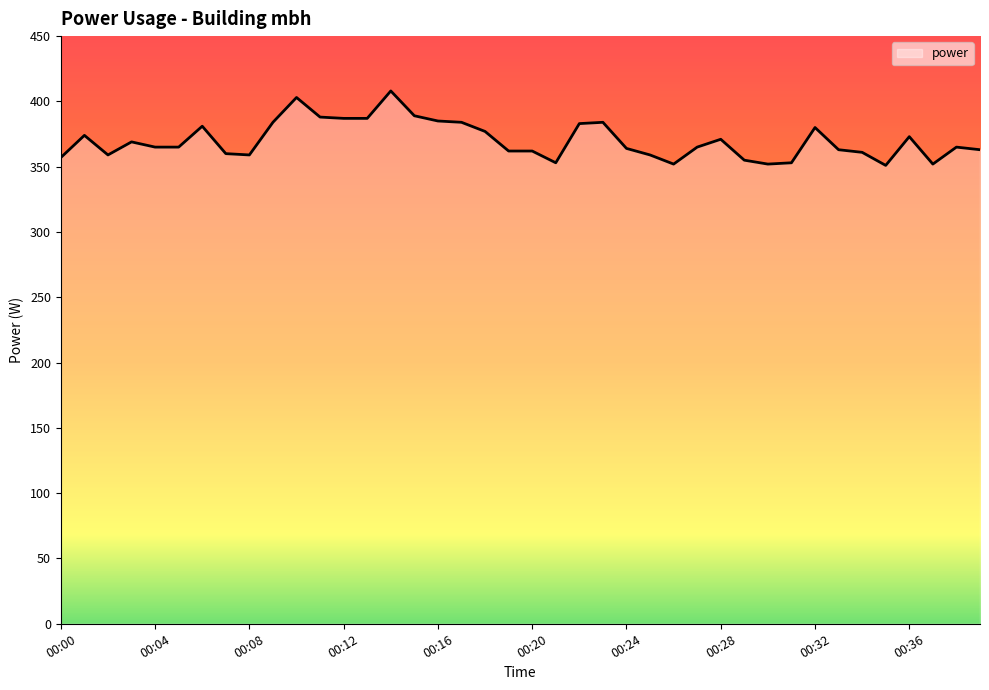

What is the difference between the maximum and minimum values?

57